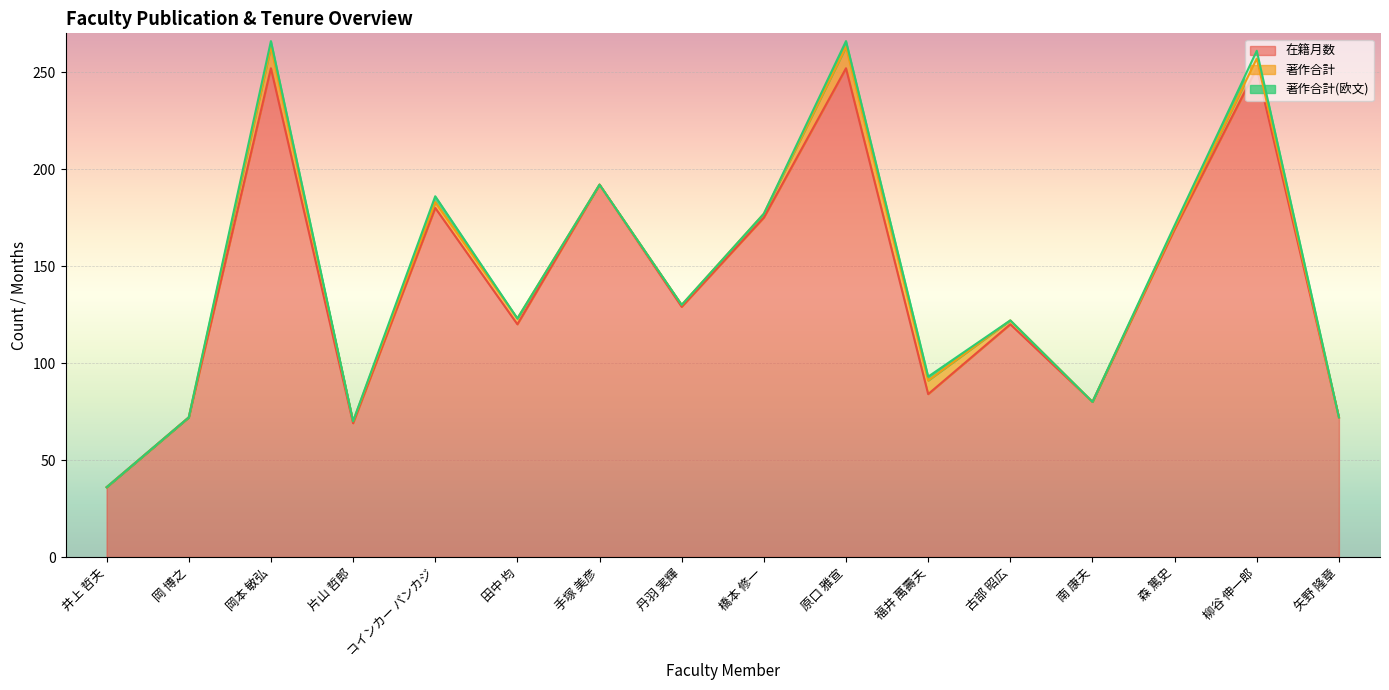

Reading left to right, extract all data points from this chart.

在籍月数: 井上 哲夫=36	岡 博之=72	岡本 敏弘=252	片山 哲郎=69	コインカー パンカジ=180	田中 均=120	手塚 美彦=192	丹羽 実輝=129	橋本 修一=175	原口 雅宣=252	福井 萬壽夫=84	古部 昭広=120	南 康夫=80	森 篤史=169	柳谷 伸一郎=252	矢野 隆章=72
著作合計: 井上 哲夫=0	岡 博之=0	岡本 敏弘=11	片山 哲郎=1	コインカー パンカジ=3	田中 均=3	手塚 美彦=0	丹羽 実輝=1	橋本 修一=2	原口 雅宣=11	福井 萬壽夫=7	古部 昭広=2	南 康夫=0	森 篤史=1	柳谷 伸一郎=5	矢野 隆章=0
著作合計(欧文): 井上 哲夫=0	岡 博之=0	岡本 敏弘=3	片山 哲郎=0	コインカー パンカジ=3	田中 均=0	手塚 美彦=0	丹羽 実輝=0	橋本 修一=0	原口 雅宣=3	福井 萬壽夫=2	古部 昭広=0	南 康夫=0	森 篤史=1	柳谷 伸一郎=4	矢野 隆章=0